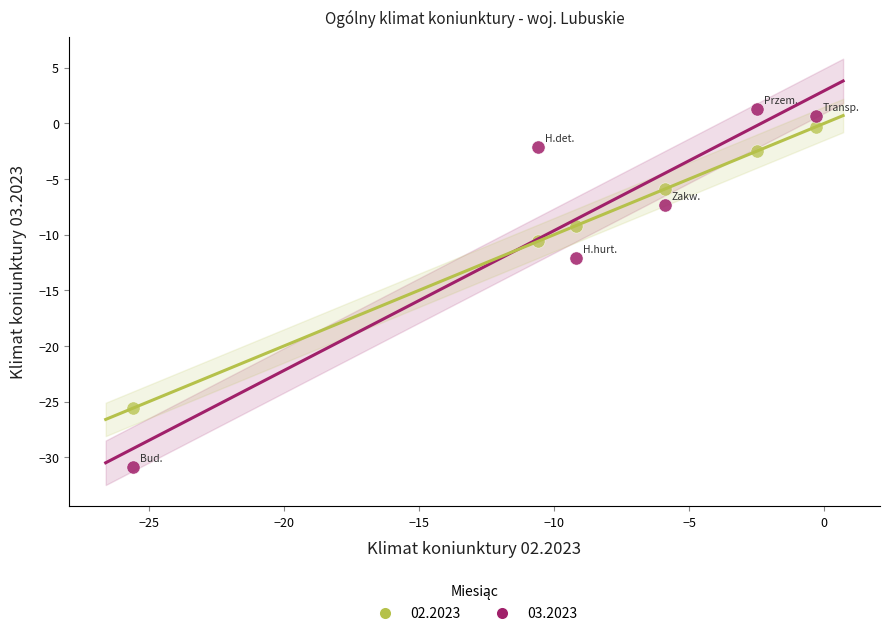

What are all the series names shown in the legend?

02.2023, 03.2023